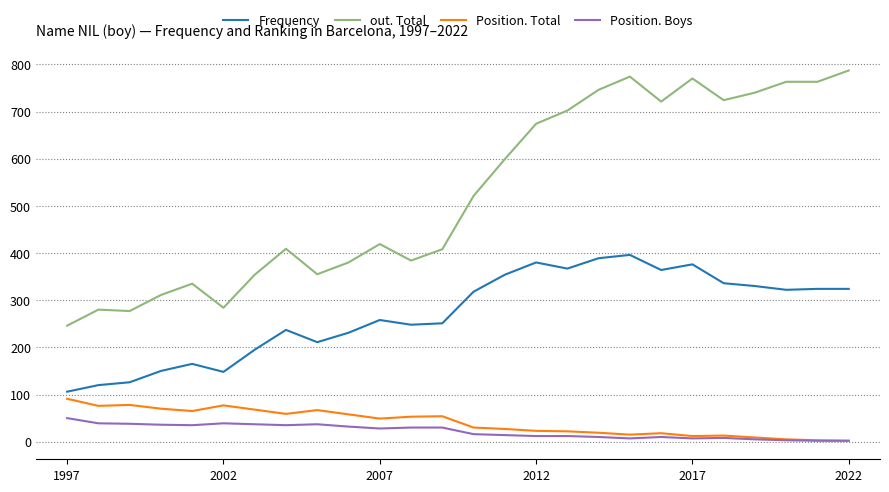

True or false: Position. Total has more than 2 points higher than both neighbors.

True